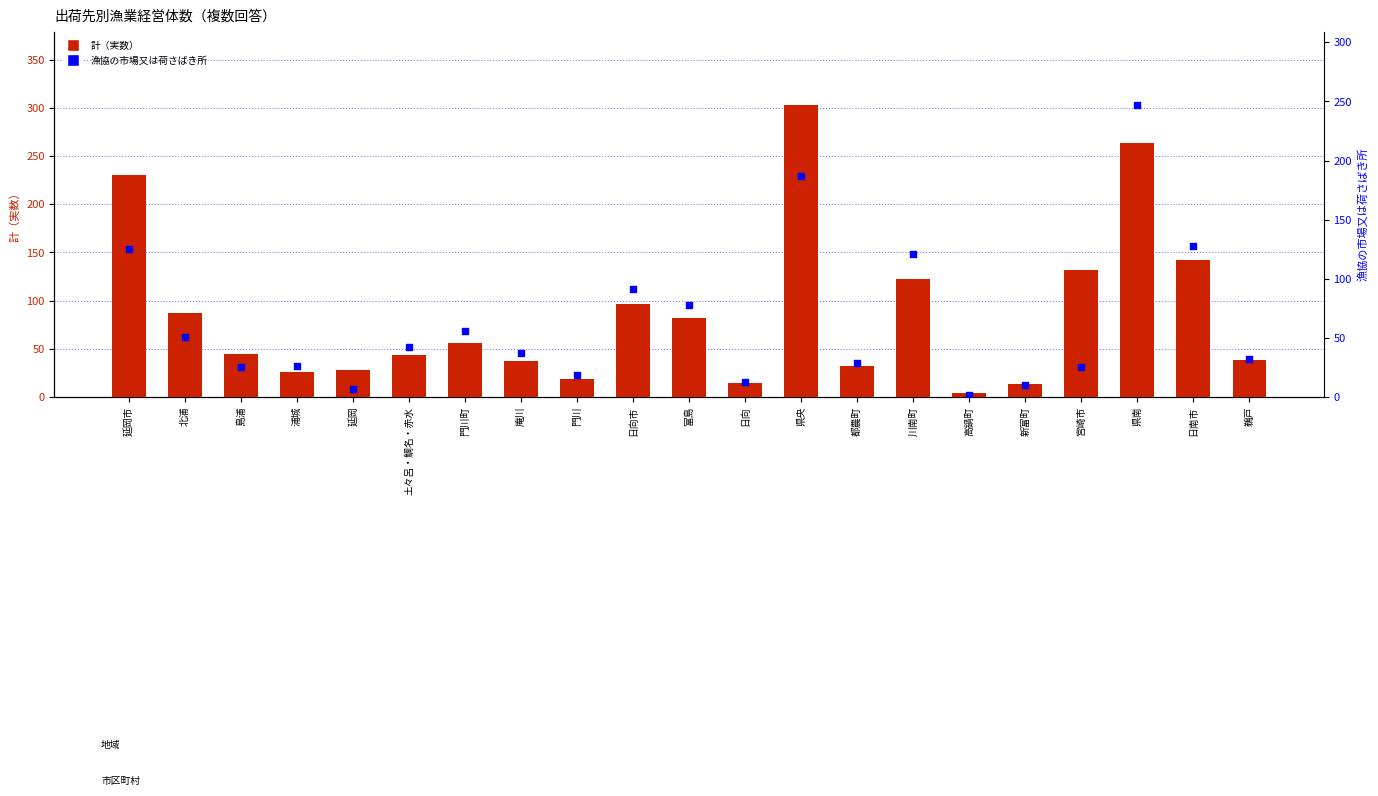

Which series reaches the minimum Y coordinate?

漁協の市場又は荷さばき所